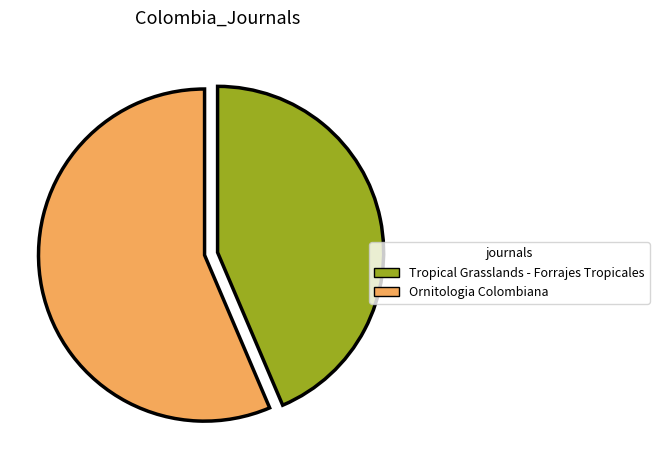

What is the majority slice?

Ornitologia Colombiana